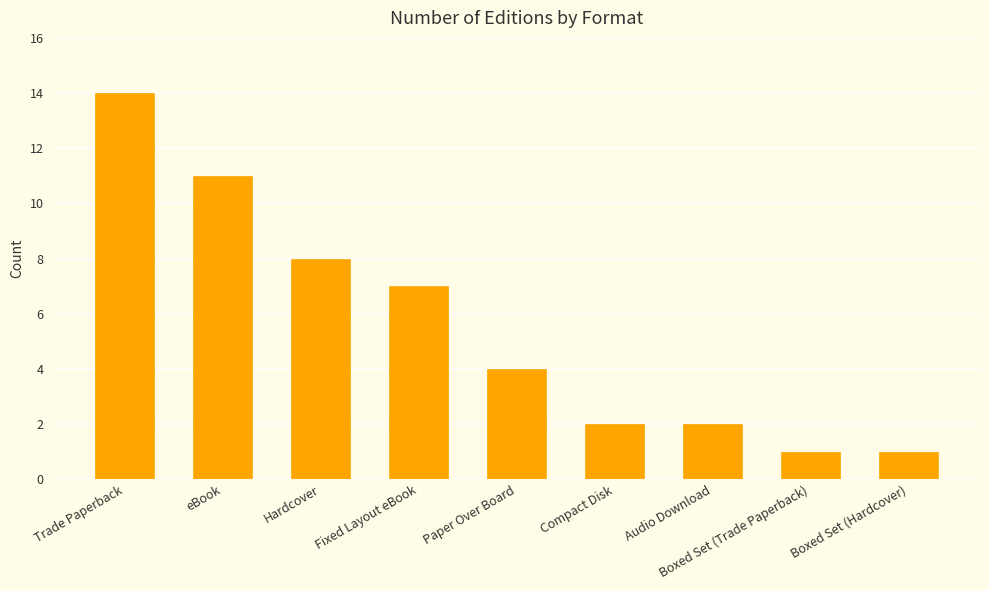

The value at Hardcover is 14. True or false?

False